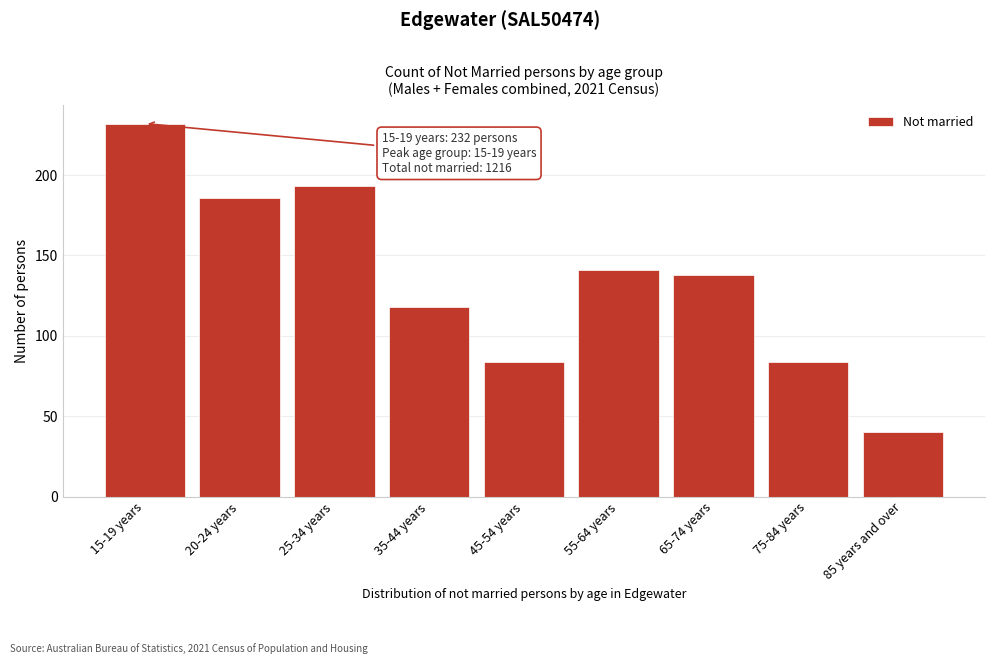

Reading left to right, transcribe all the data shown in this chart.

15-19 years=232	20-24 years=186	25-34 years=193	35-44 years=118	45-54 years=84	55-64 years=141	65-74 years=138	75-84 years=84	85 years and over=40